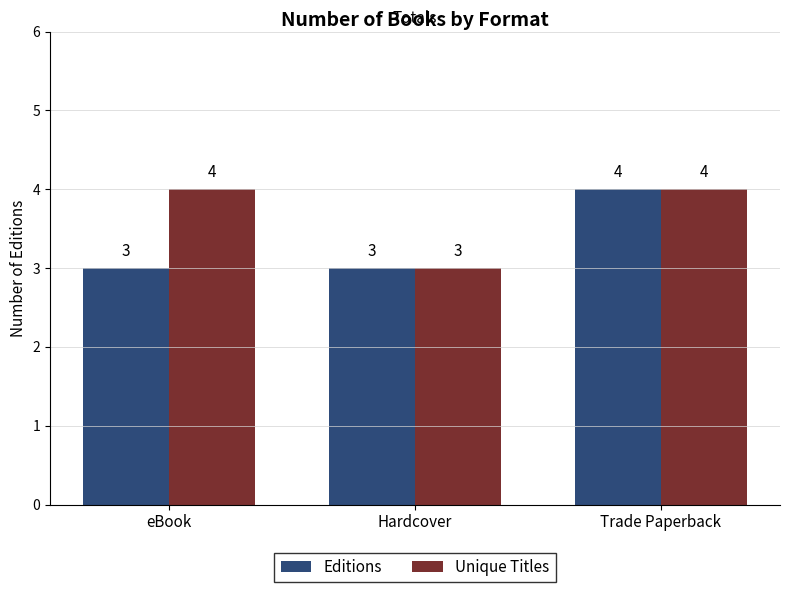

How many series are shown in this chart?

2